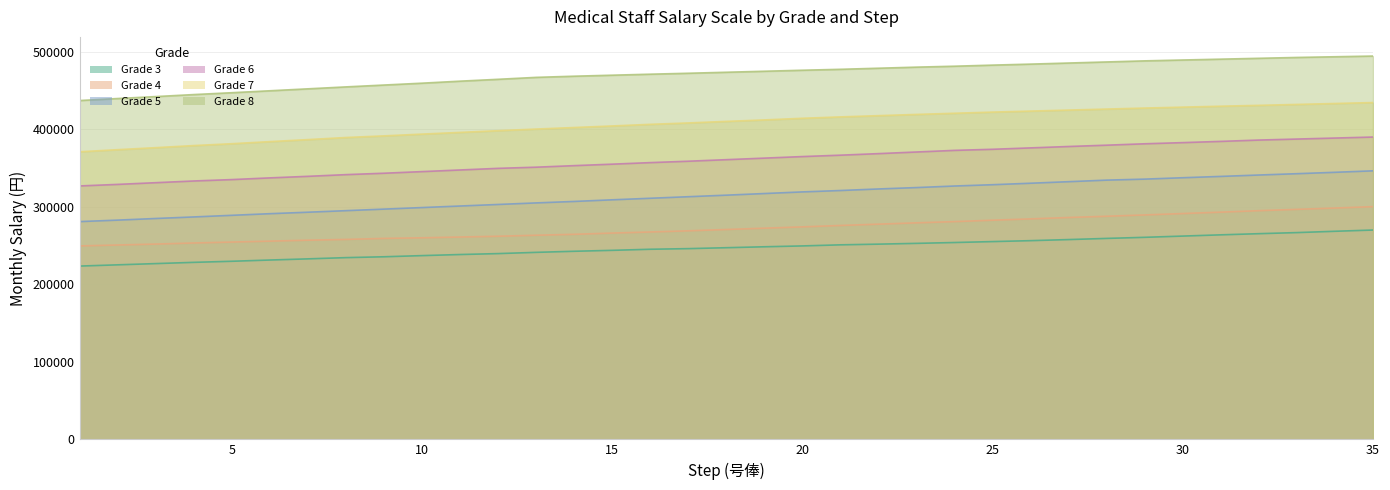

Between 27 and 32, which is larger?

32